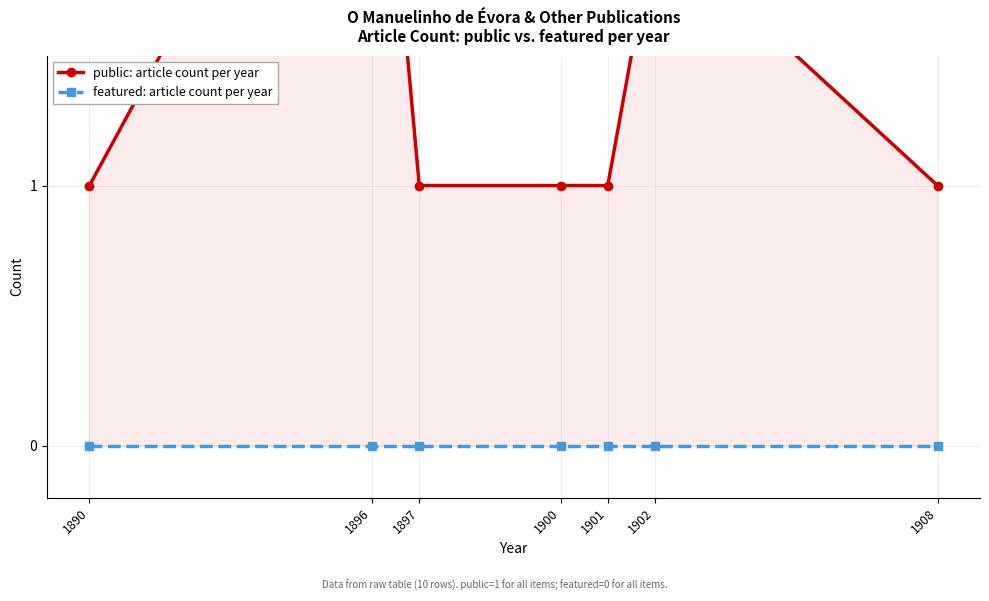

Reading left to right, what are all the values shown in this chart?

public: article count per year: 1890=1	1896=3	1897=1	1900=1	1901=1	1902=2	1908=1
featured: article count per year: 1890=0	1896=0	1897=0	1900=0	1901=0	1902=0	1908=0